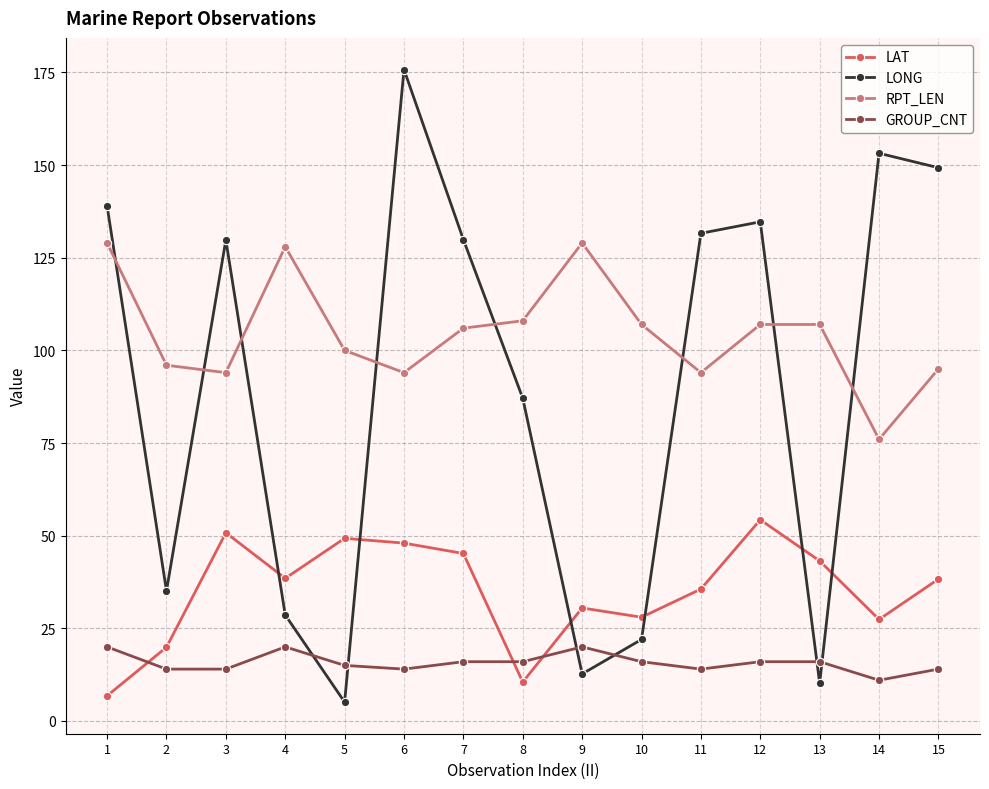

How many times do GROUP_CNT and LONG cross each other?

6